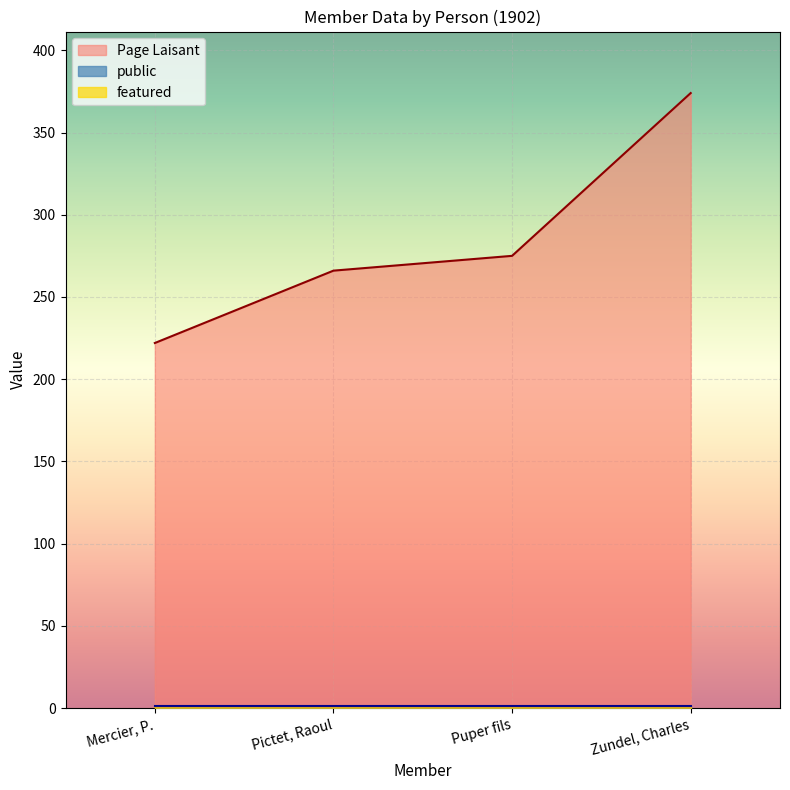

Which series has the largest total across all categories?

Page Laisant